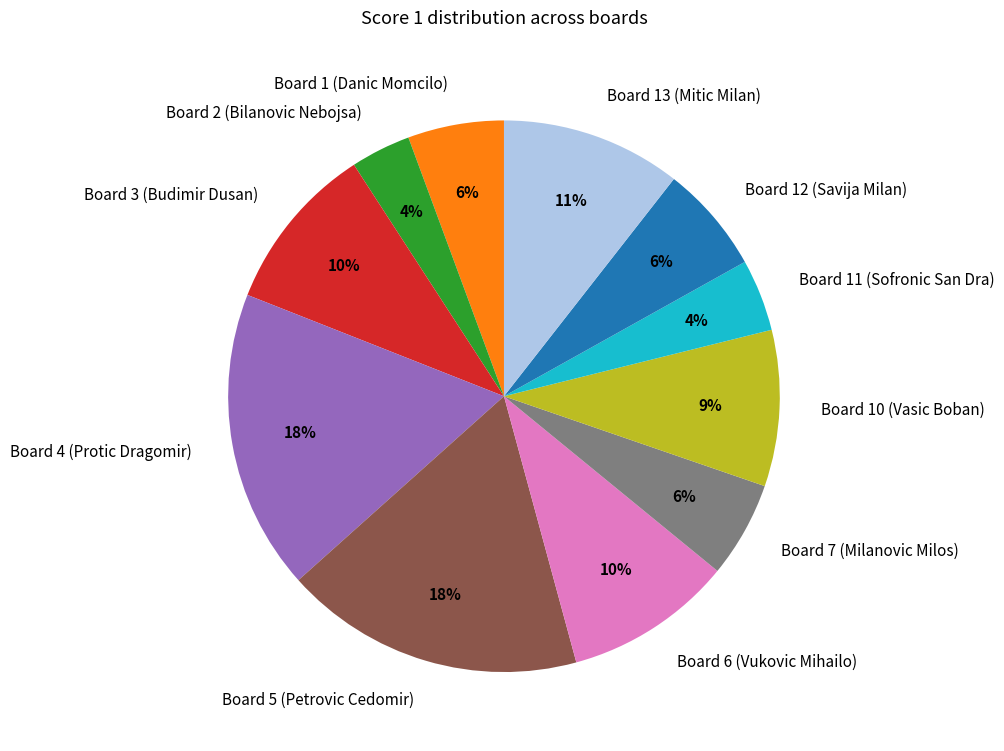

To the nearest percent, what is the average slice percentage?

9%